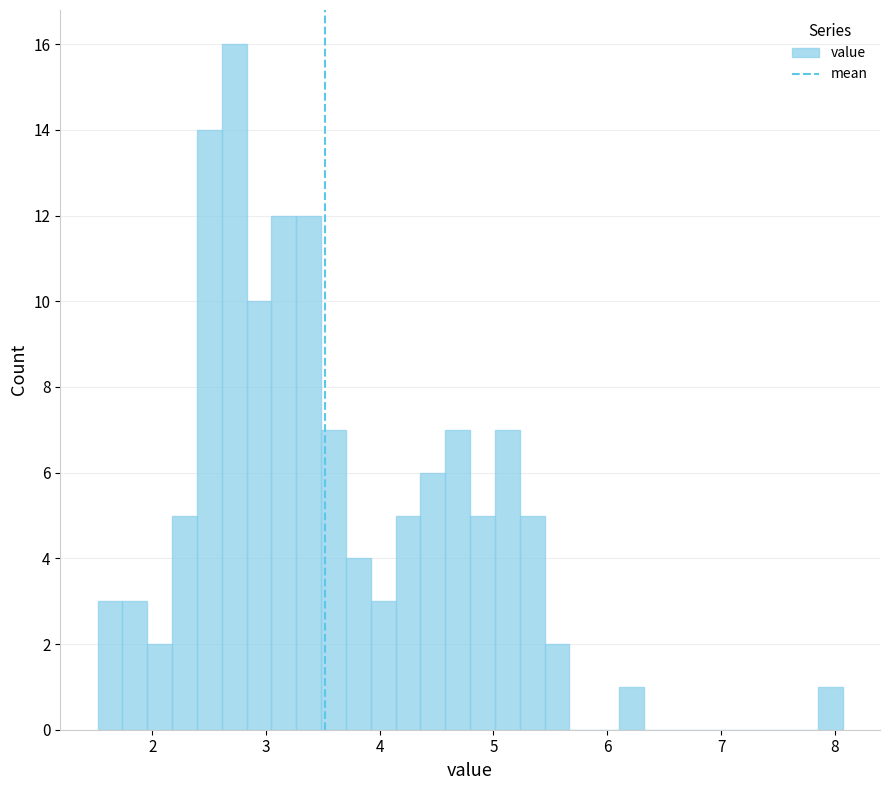

Around what value on the x-axis is the tallest bar? Give the approximate position of its centre, as read against the axis.

2.7